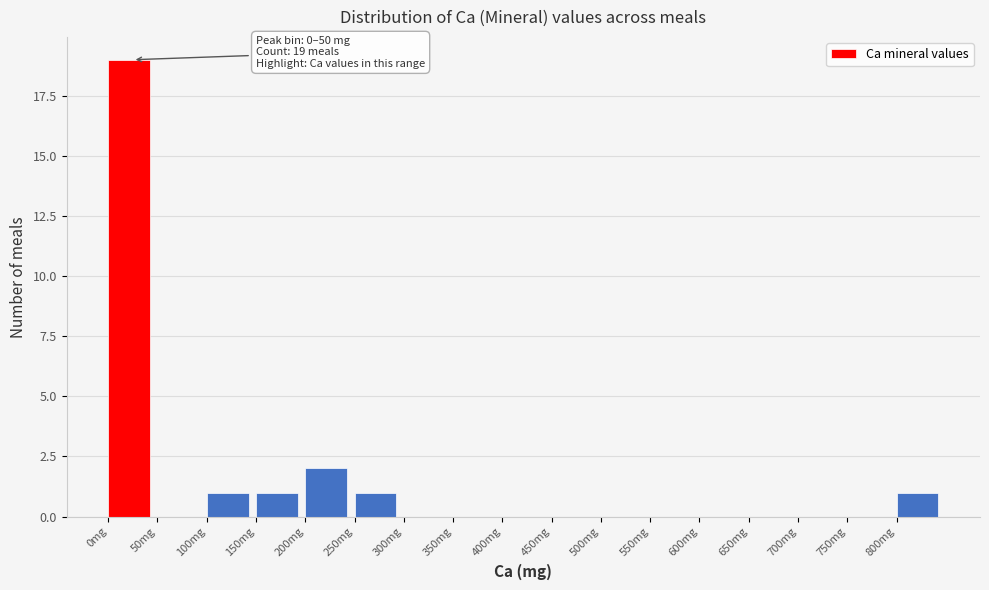

Which range on the x-axis has the tallest bar?

0 to 50